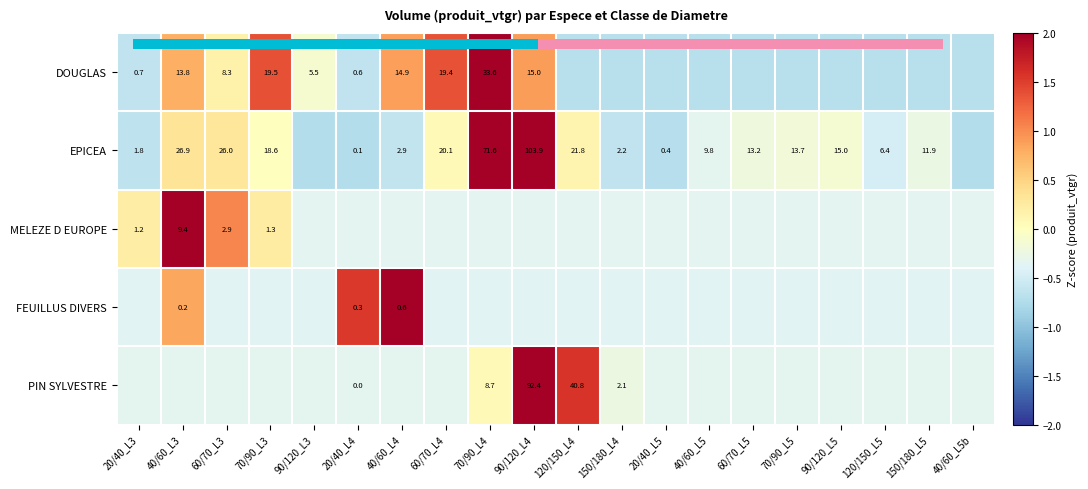

How many categories are shown in the chart?

20